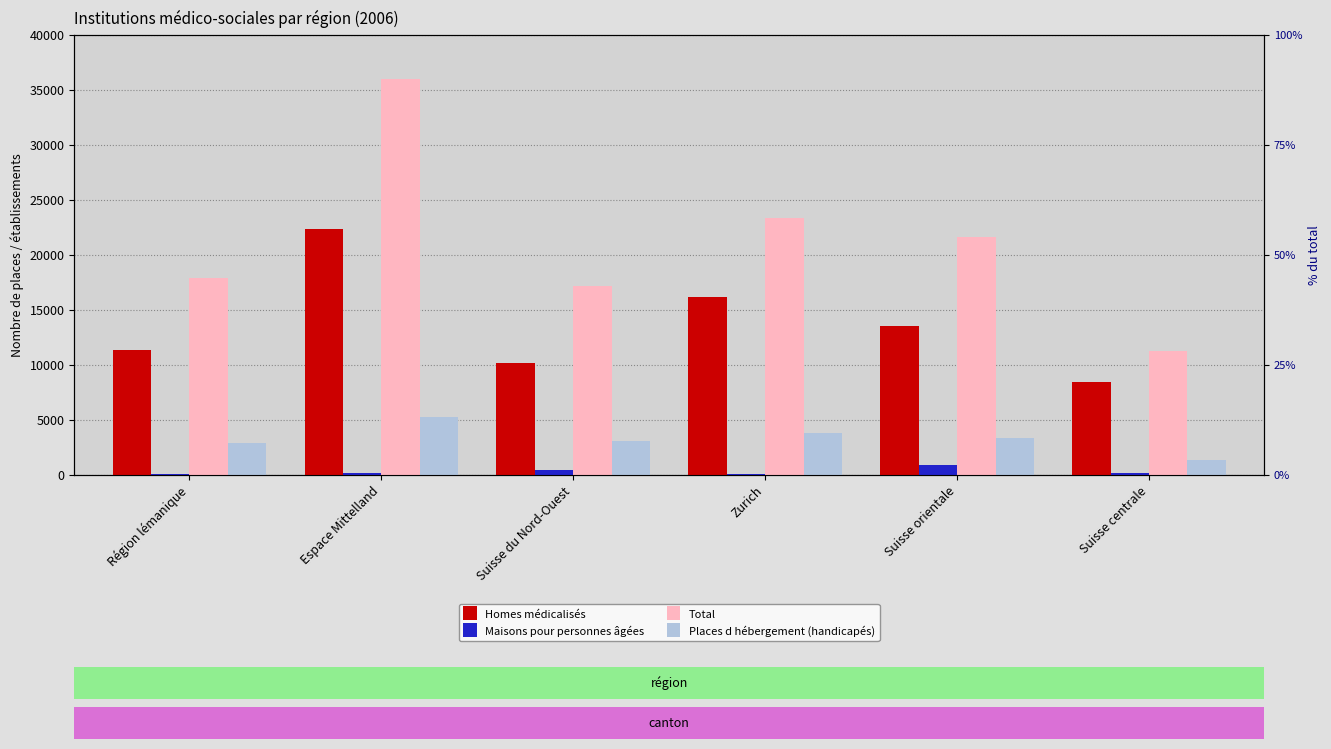

What is the lowest value of the Places d hébergement (handicapés) series?

1323